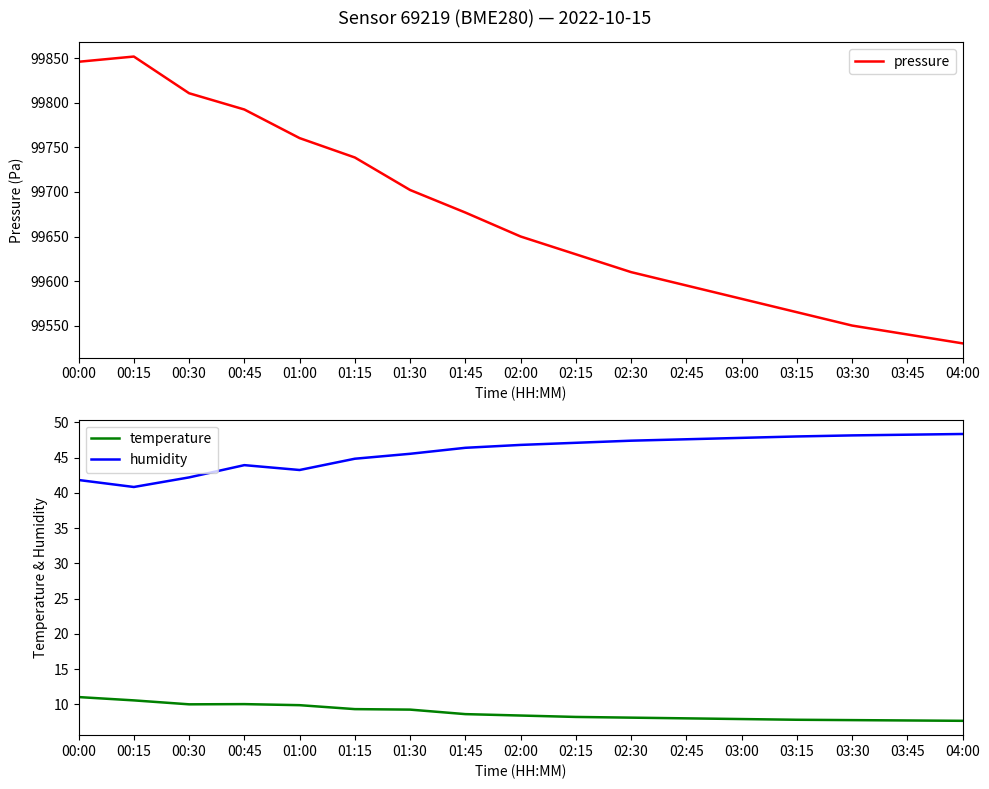

What is the average value of the humidity series?

45.8